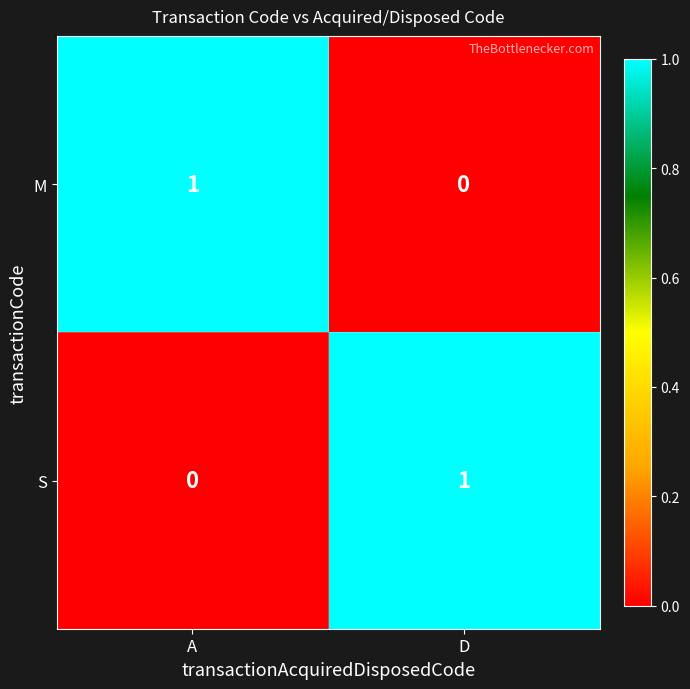

Rank the categories by S value from highest to lowest.

D, A